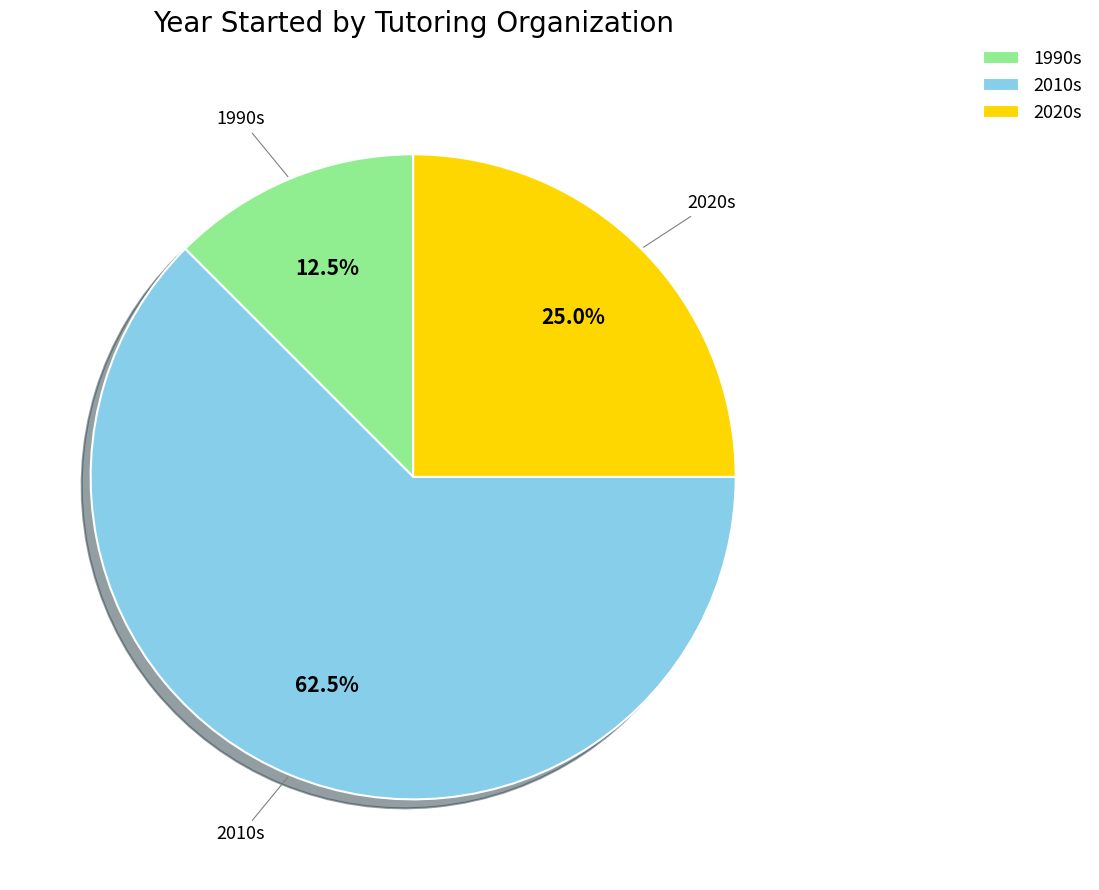

Is there a majority slice in this chart?

Yes